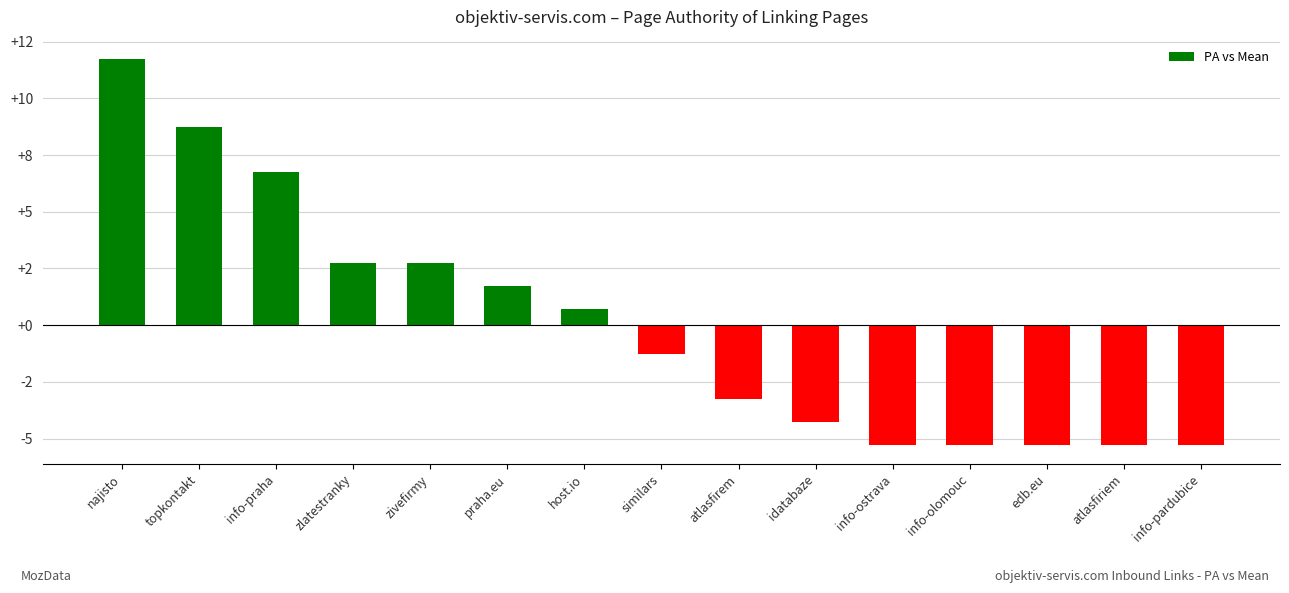

What is the maximum value shown in the chart?

11.7